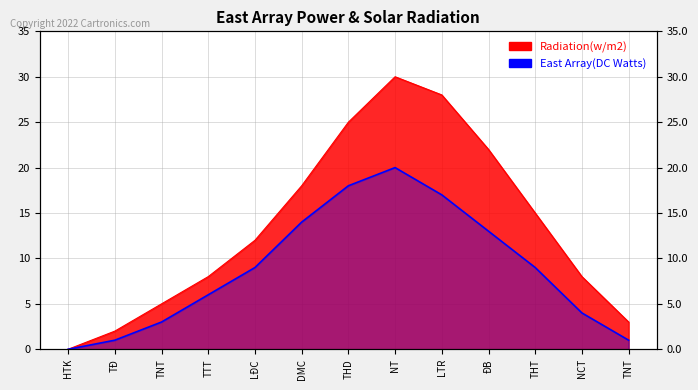

How many series are shown in this chart?

2